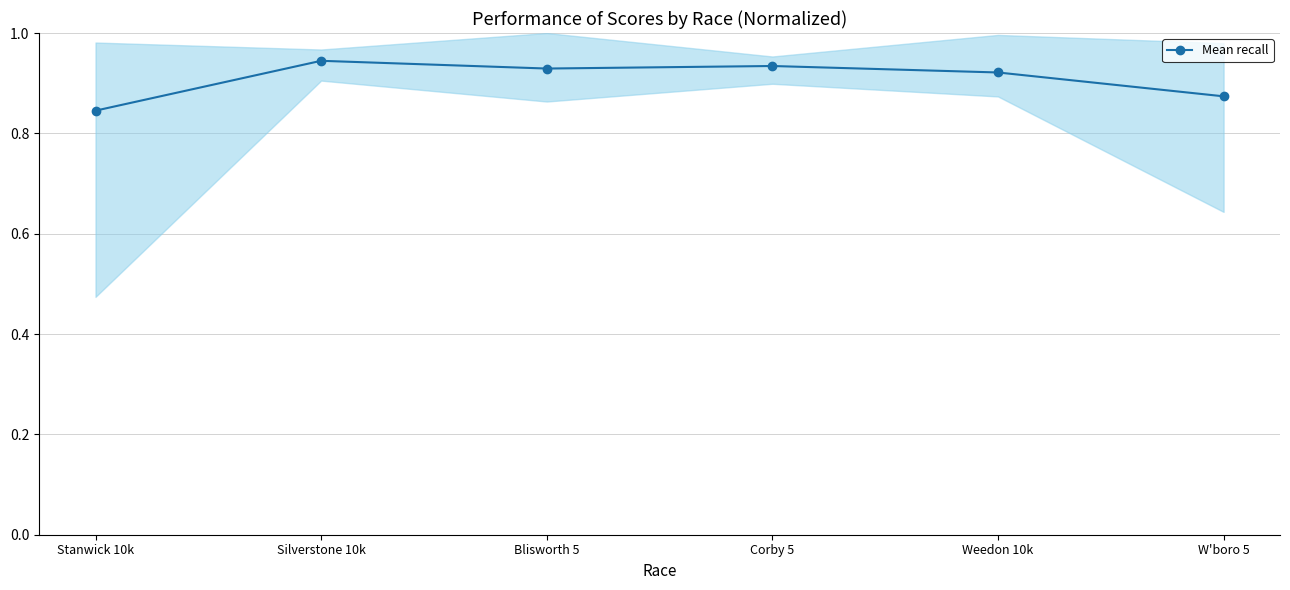

True or false: the data shows 0.9 at Weedon 10k.

True